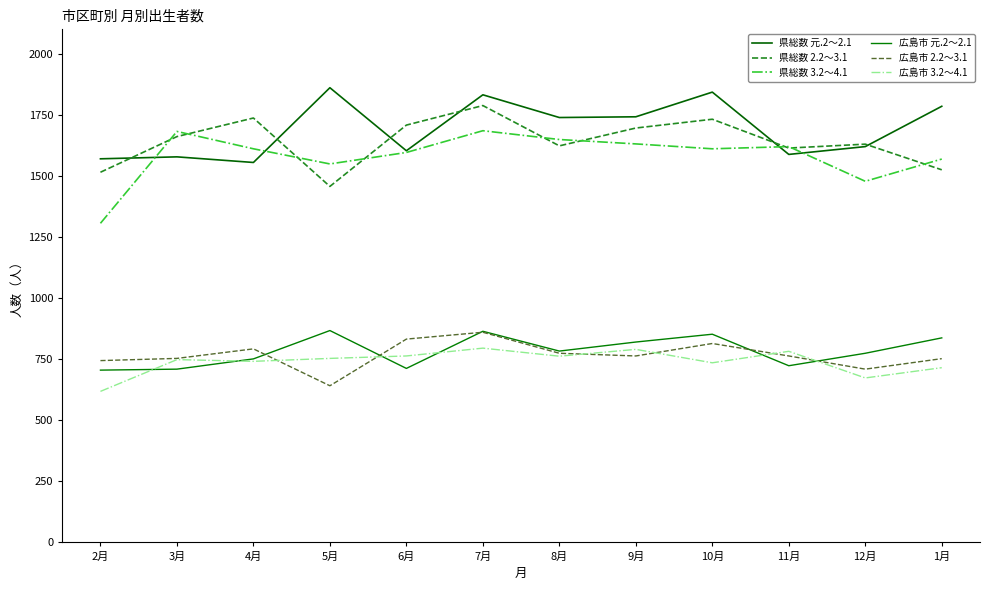

What is the sum of all 広島市 元.2～2.1 values?

9397